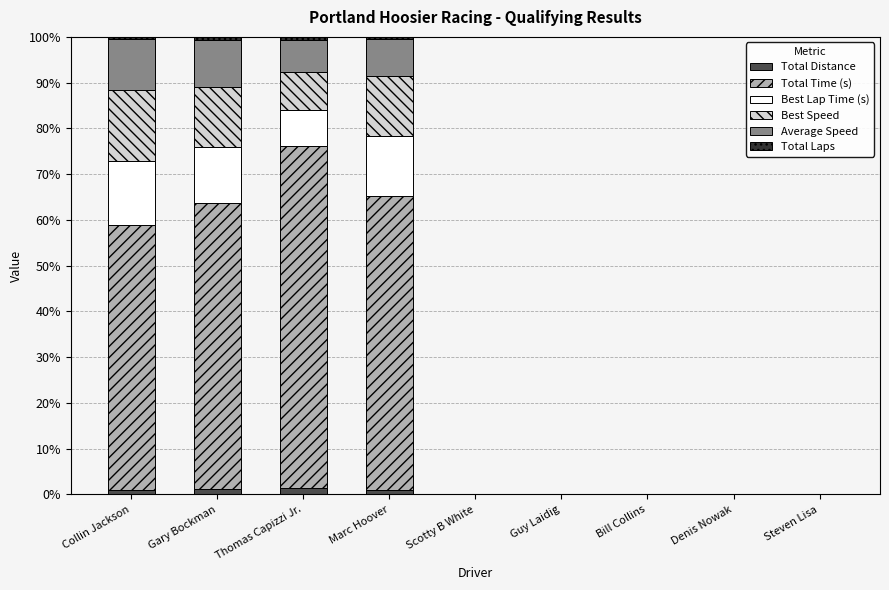

What is the sum of all Total Distance values?

4.7